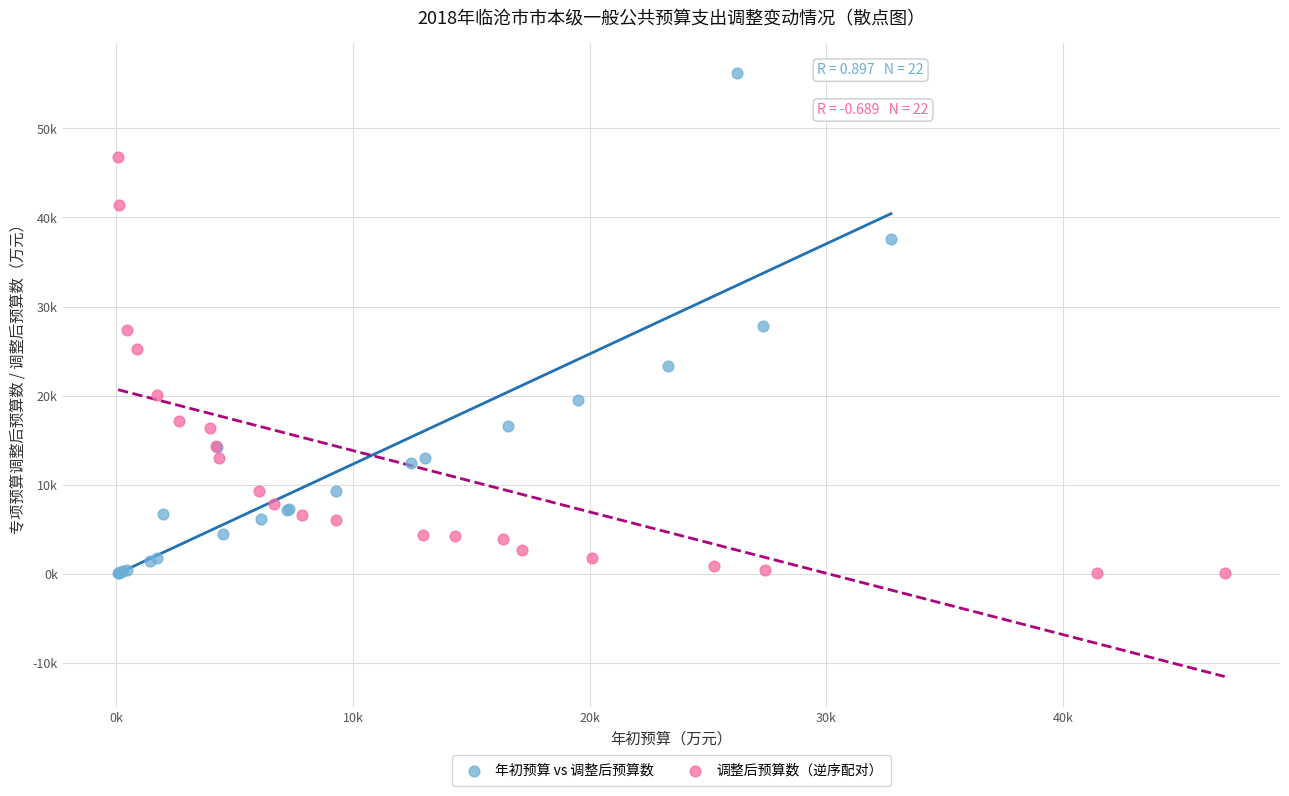

Which series reaches the maximum Y coordinate?

年初预算 vs 调整后预算数